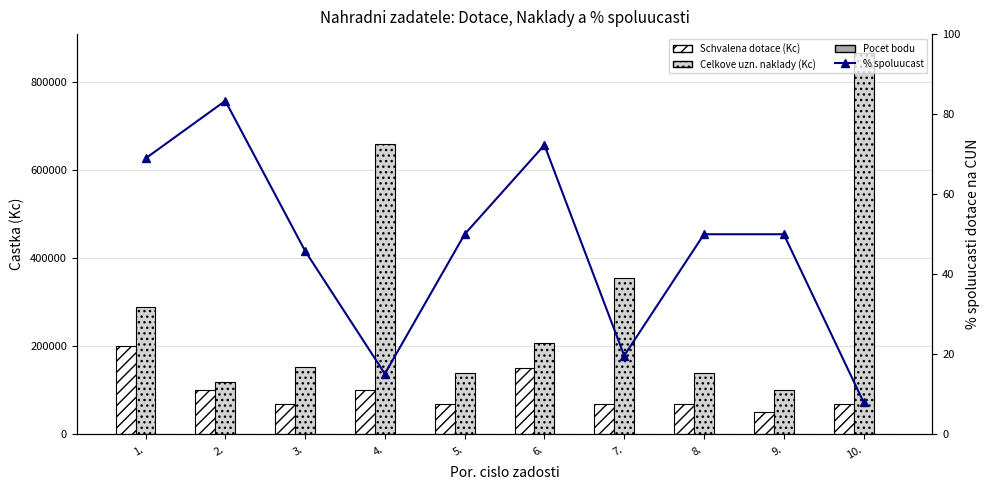

What is the average value of the % spoluucast series?

46.3